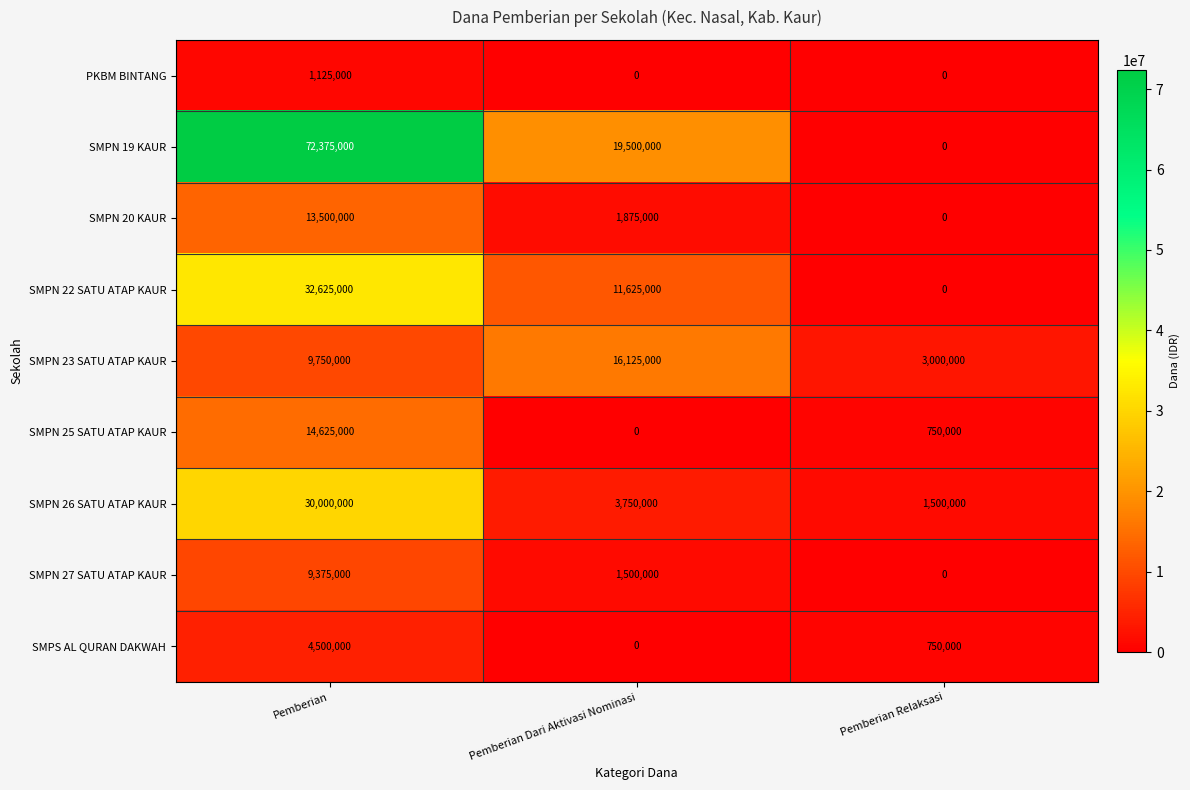

Count the number of categories in the chart.

3